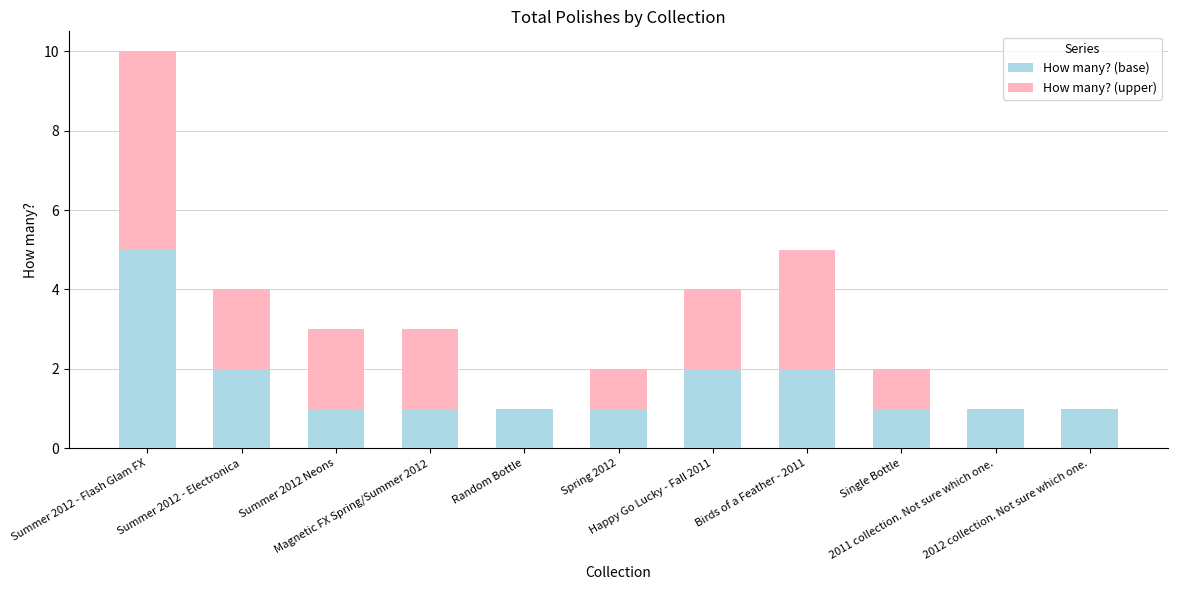

What is the highest value of the How many? (base) series?

5